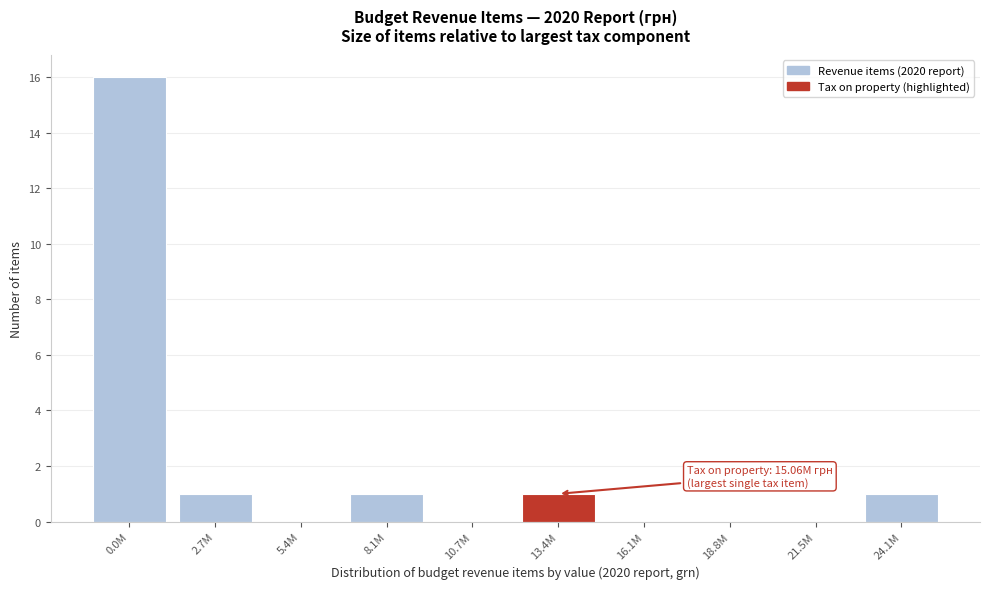

Reading left to right, what are all the values shown in this chart?

0.0M=16	2.7M=1	5.4M=0	8.1M=1	10.7M=0	13.4M=1	16.1M=0	18.8M=0	21.5M=0	24.1M=1